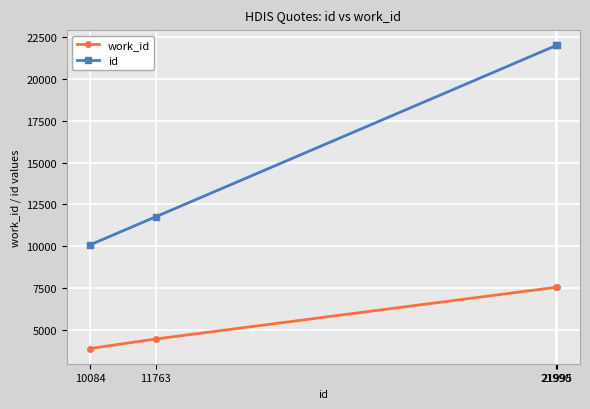

What is the difference between the second highest and minimum values in the id series?

11906